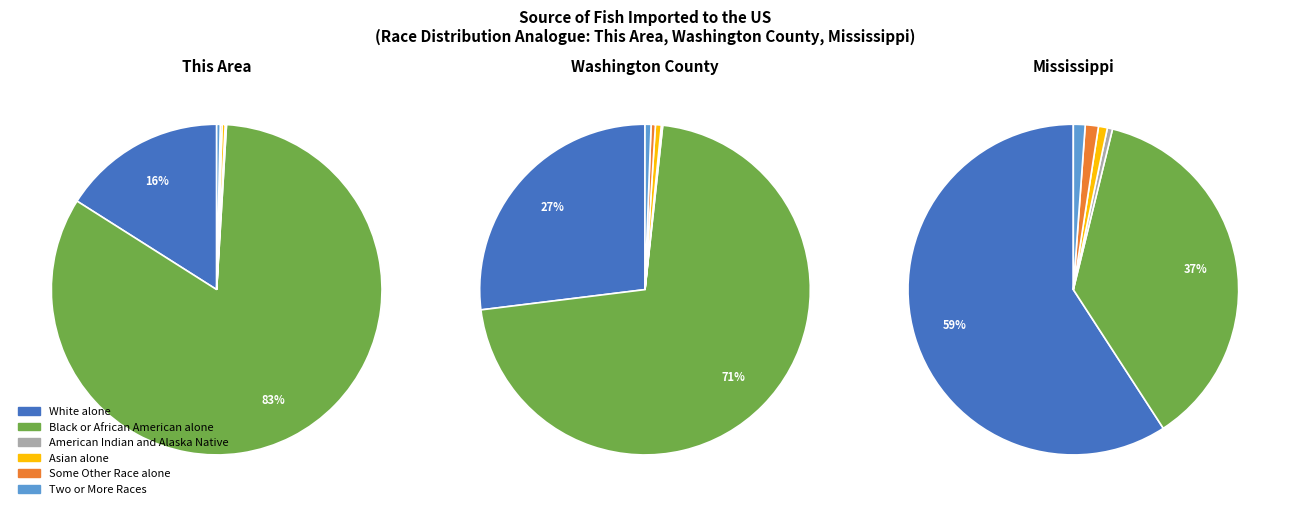

Is it true that Washington County is 15% of the pie?

False